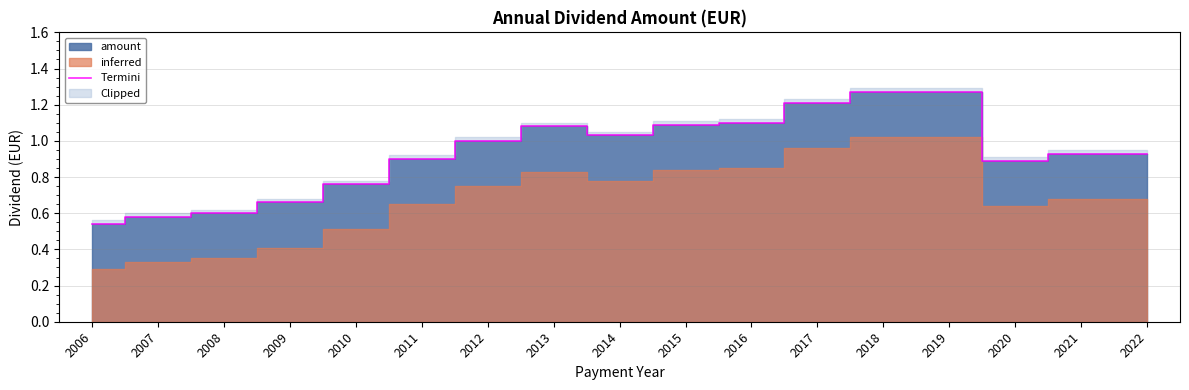

What is the change in value from 2009 to 2012?

+0.3